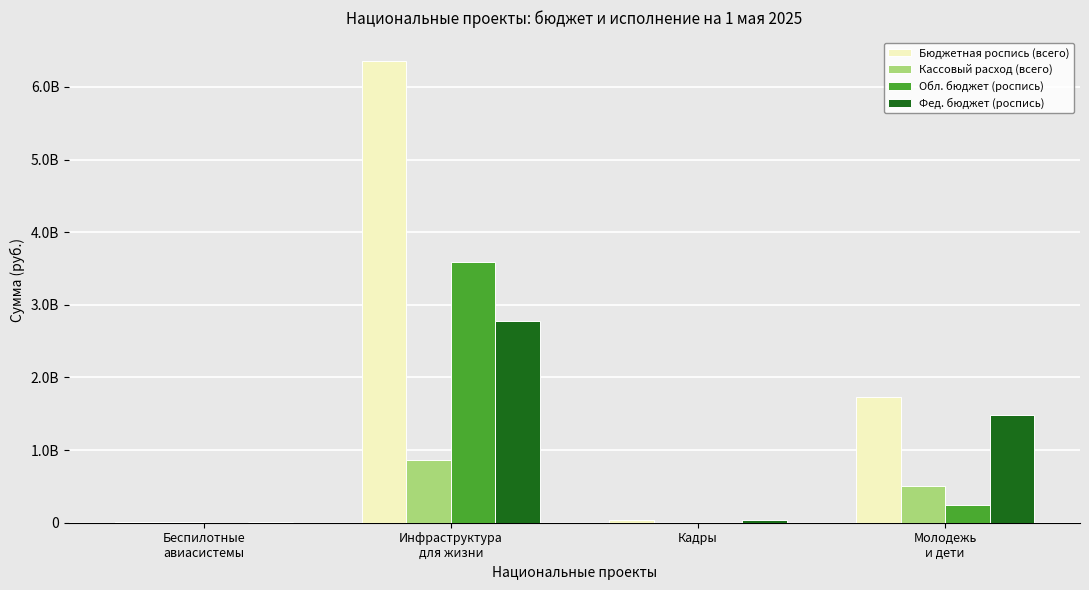

Which has a higher value, Кадры or Инфраструктура
для жизни?

Инфраструктура
для жизни